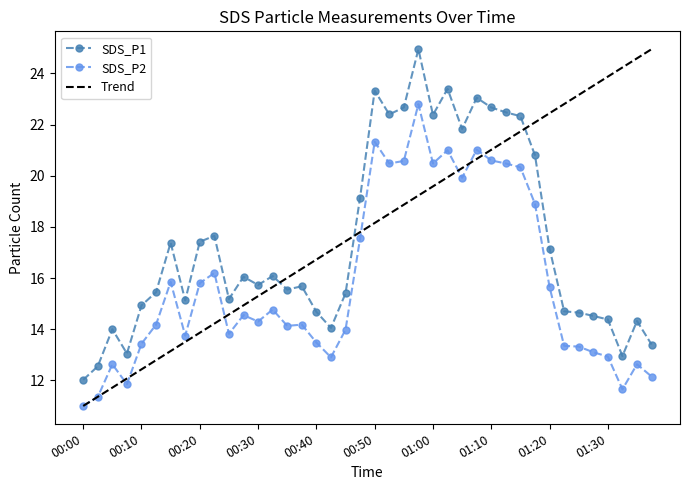

True or false: SDS_P2 and SDS_P1 cross at least once.

False